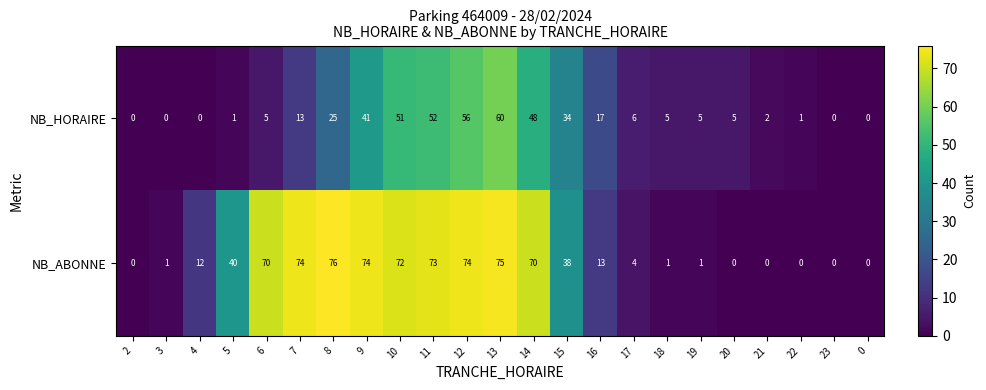

The value of NB_ABONNE at 10 is 72. True or false?

True